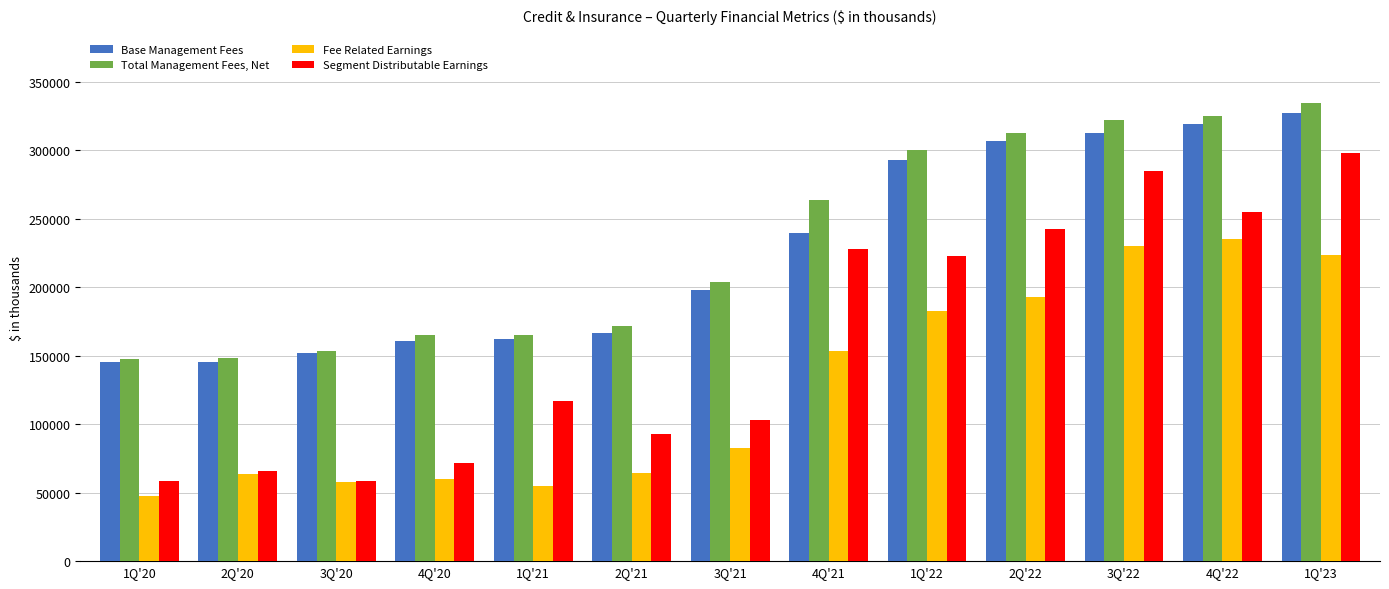

At how many categories does at least one series exceed 275082?

5